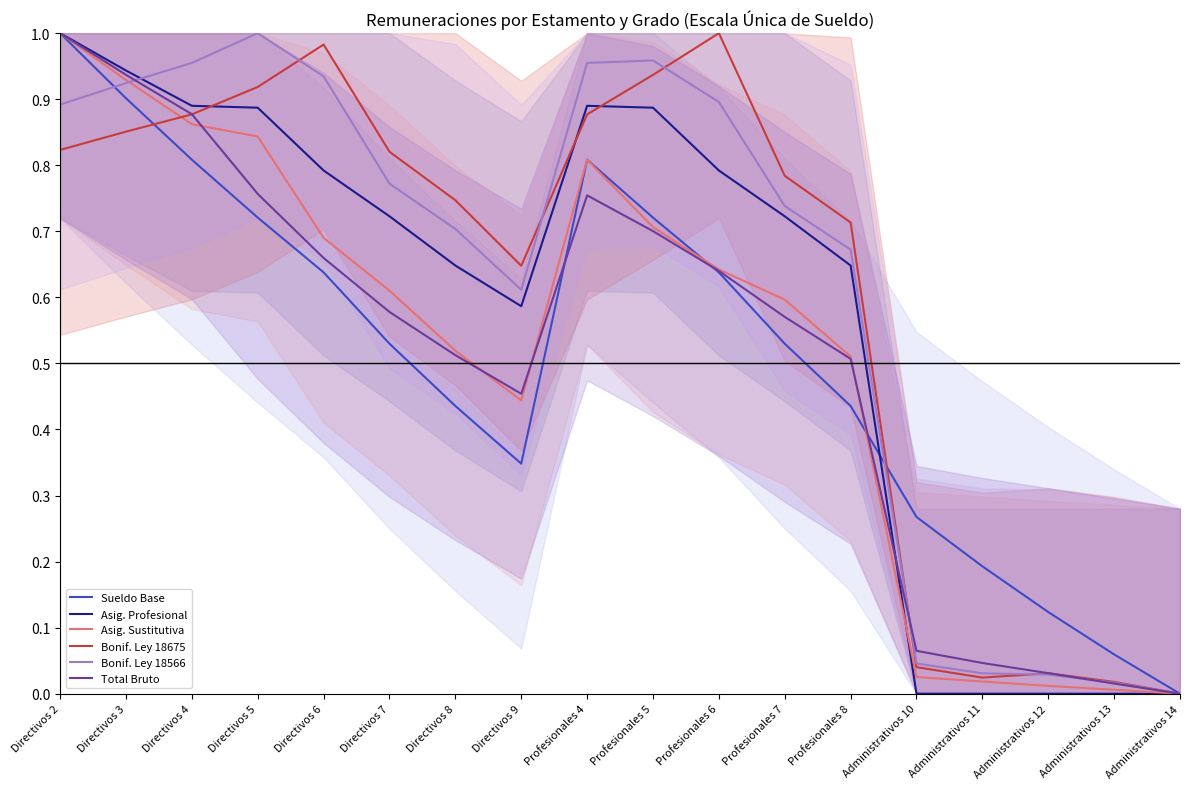

List the labels in order of Asig. Sustitutiva value, smallest first.

Administrativos 14, Administrativos 13, Administrativos 12, Administrativos 11, Administrativos 10, Directivos 9, Profesionales 8, Directivos 8, Profesionales 7, Directivos 7, Profesionales 6, Directivos 6, Profesionales 5, Profesionales 4, Directivos 5, Directivos 4, Directivos 3, Directivos 2